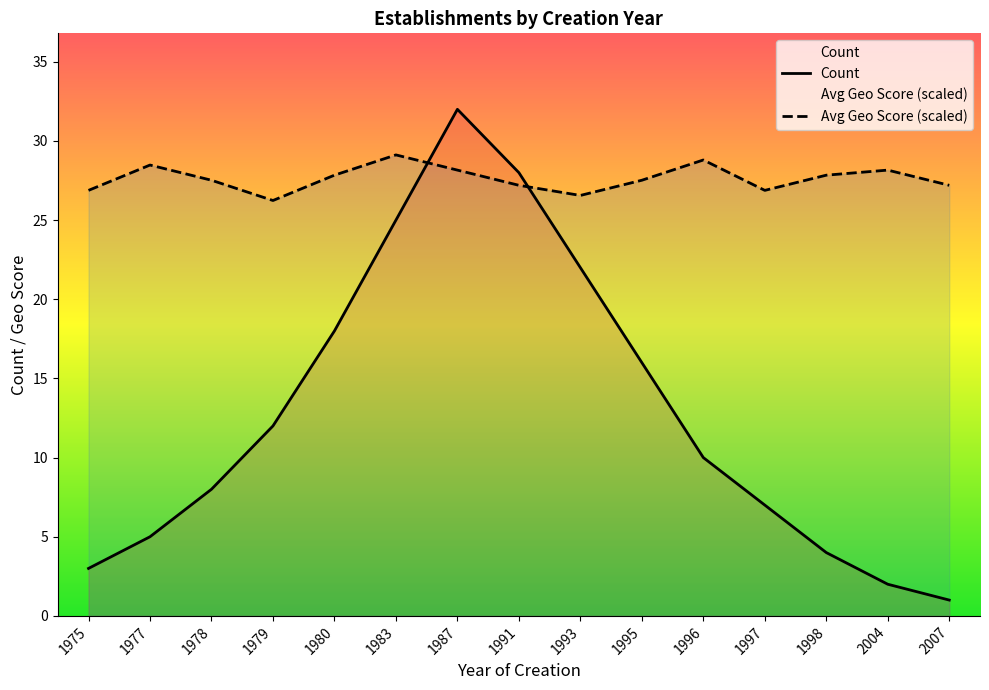

Reading left to right, what are all the values shown in this chart?

Count: 1975=3.0	1977=5.0	1978=8.0	1979=12.0	1980=18.0	1983=25.0	1987=32.0	1991=28.0	1993=22.0	1995=16.0	1996=10.0	1997=7.0	1998=4.0	2004=2.0	2007=1.0
Avg Geo Score (scaled): 1975=26.9	1977=28.5	1978=27.5	1979=26.2	1980=27.8	1983=29.1	1987=28.2	1991=27.2	1993=26.6	1995=27.5	1996=28.8	1997=26.9	1998=27.8	2004=28.2	2007=27.2